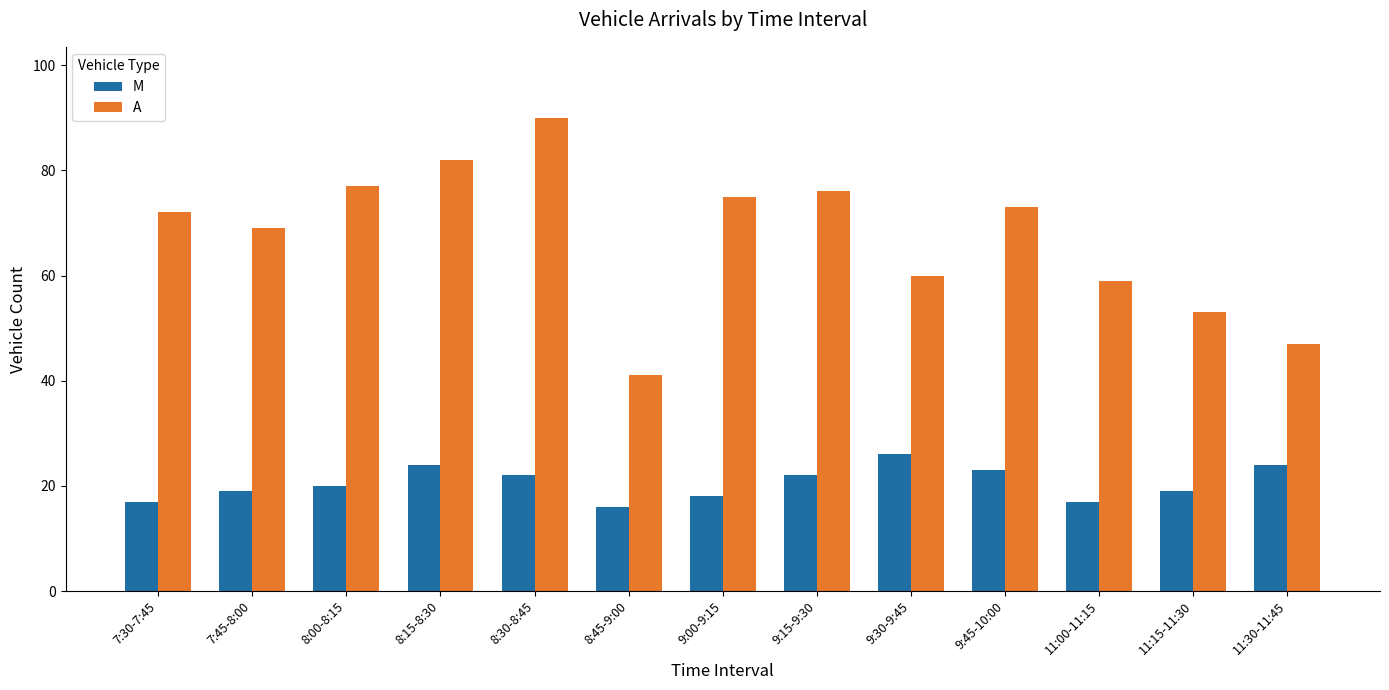

What is the sum of all M values?

267